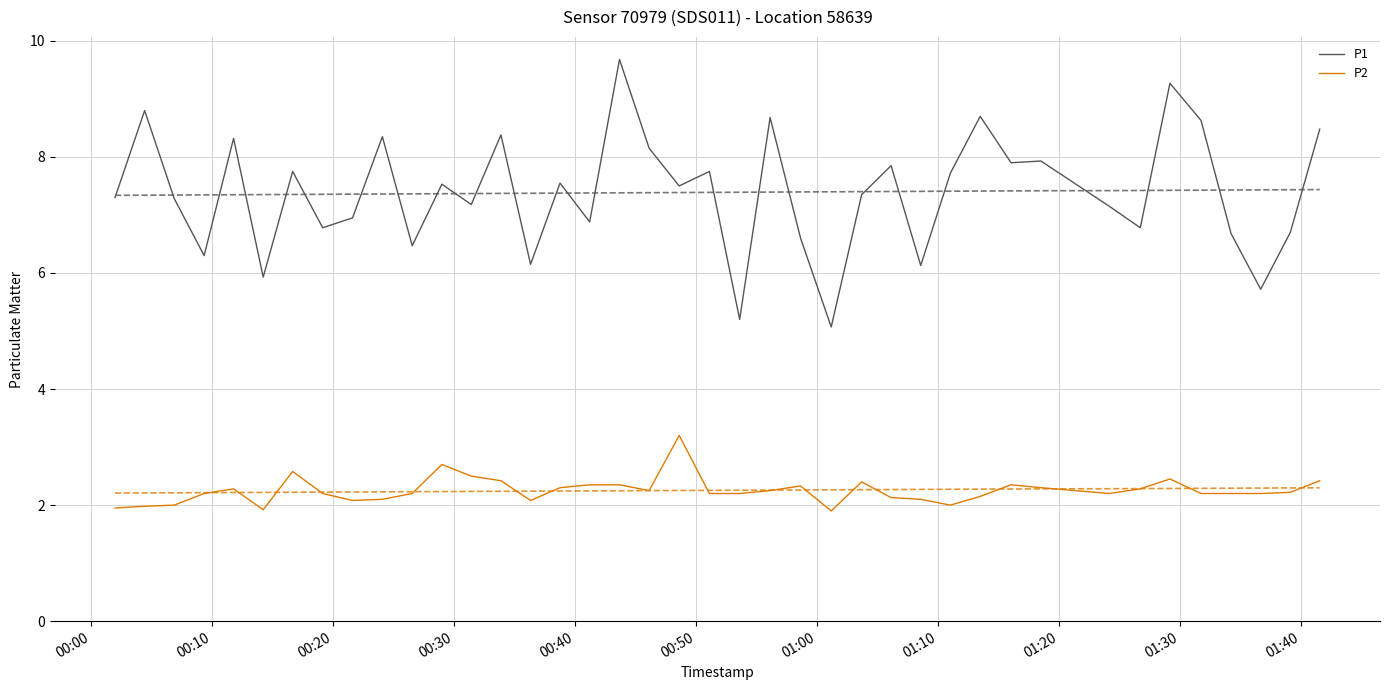

How many data points does each series have?

40